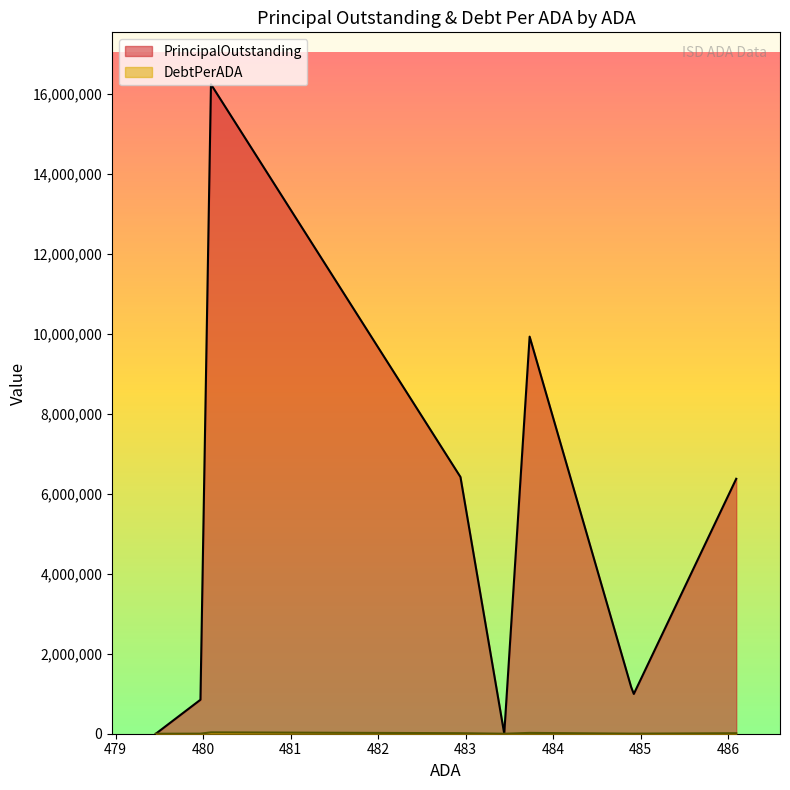

Is it true that PrincipalOutstanding equals 6375000.0 at Miles ISD?

True